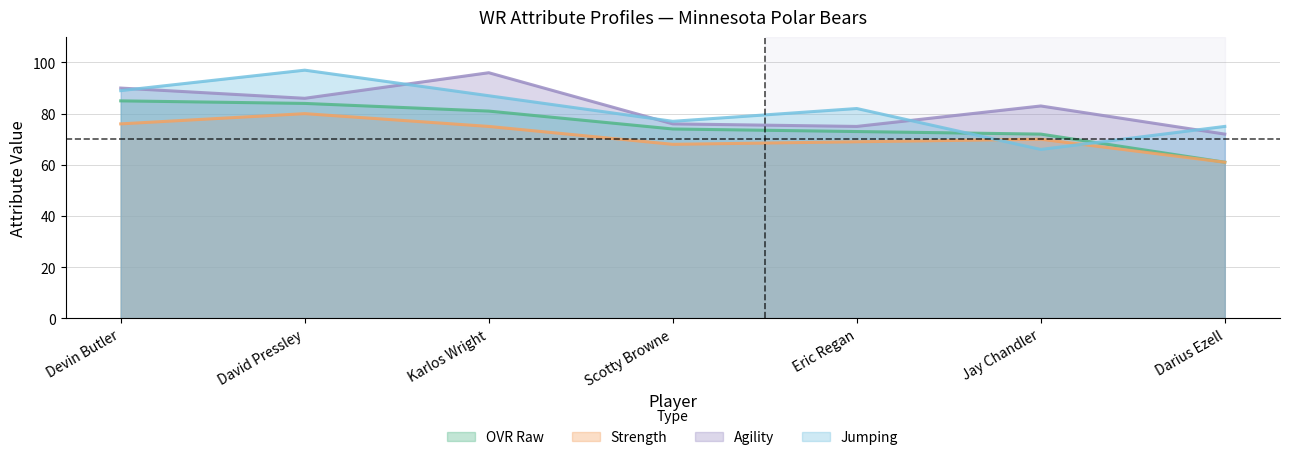

What are all the series names shown in the legend?

OVR Raw, Strength, Agility, Jumping